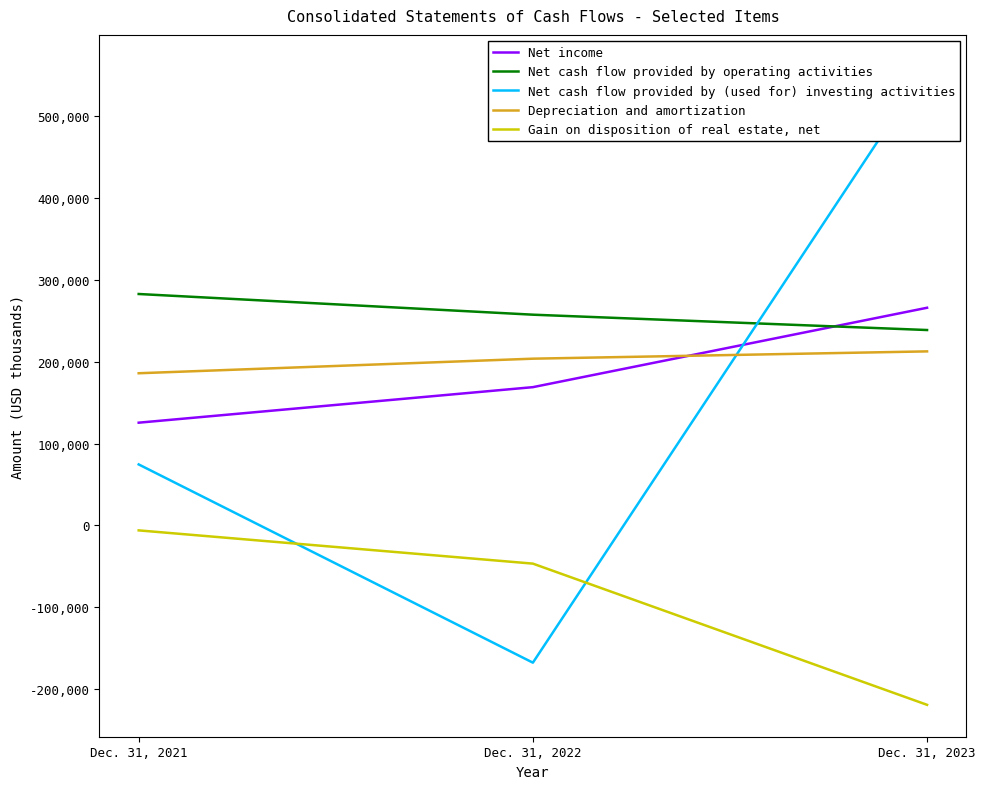

What is the value of the Net cash flow provided by operating activities point at the 2nd from the left?

257262